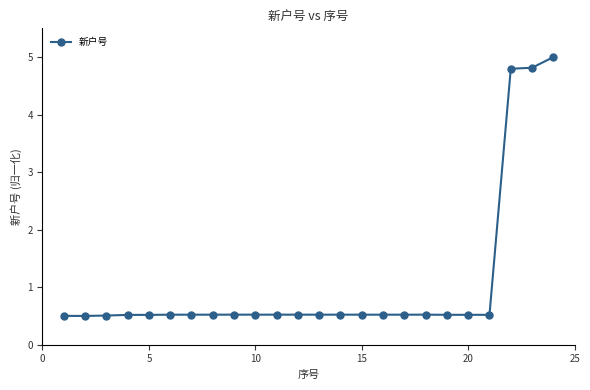

Count the values in the range 0 to 1.

21